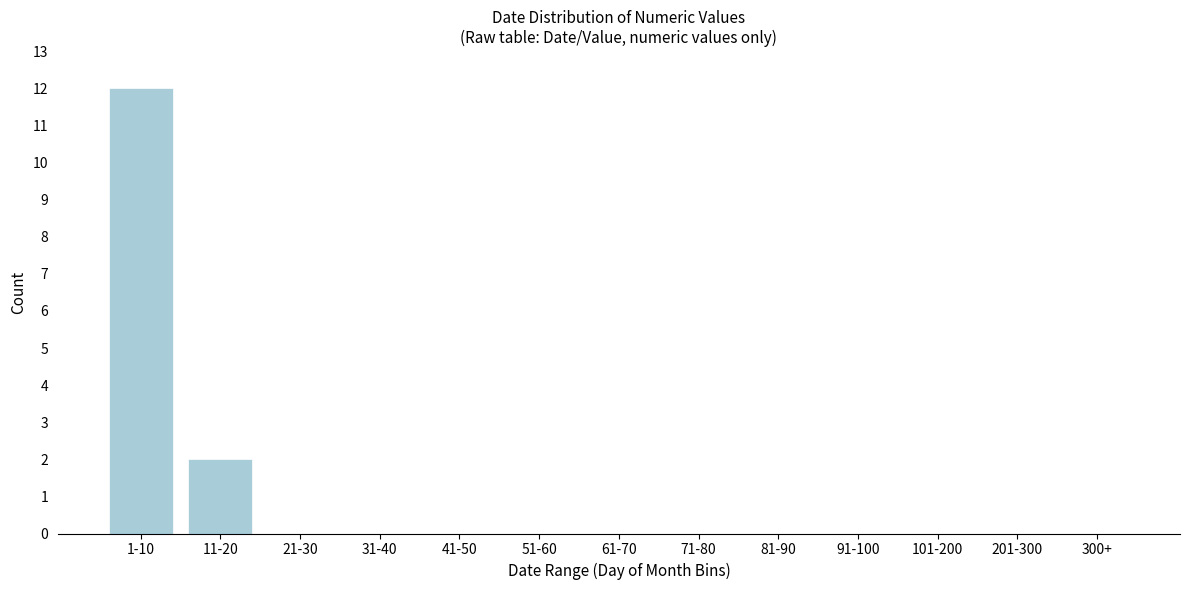

Reading left to right, extract all data points from this chart.

1-10=12	11-20=2	21-30=0	31-40=0	41-50=0	51-60=0	61-70=0	71-80=0	81-90=0	91-100=0	101-200=0	201-300=0	300+=0